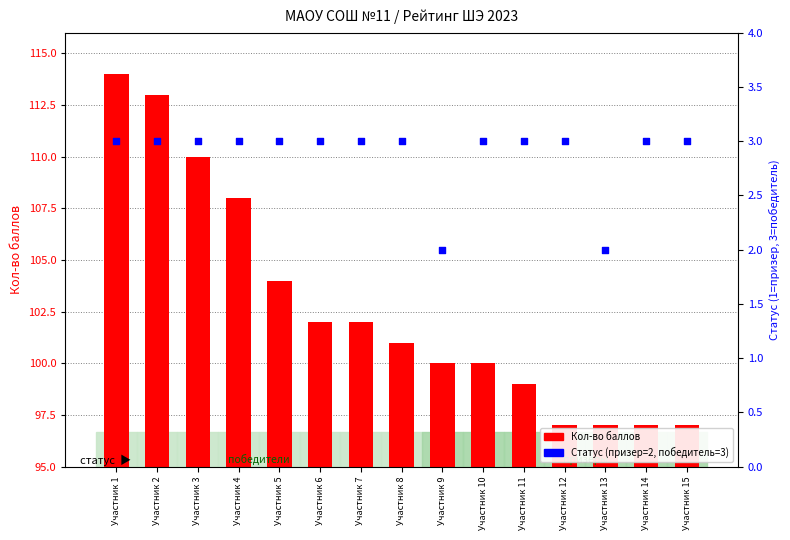

Which series contains the lowest Y value?

Статус 2023